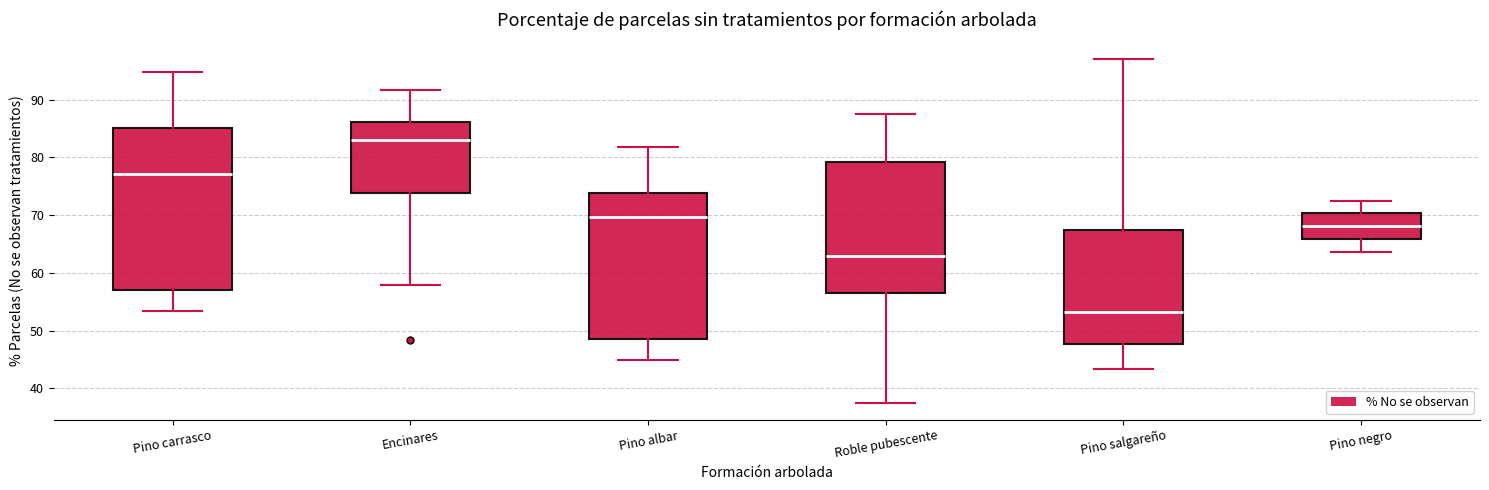

Which box has the highest median line?

Encinares